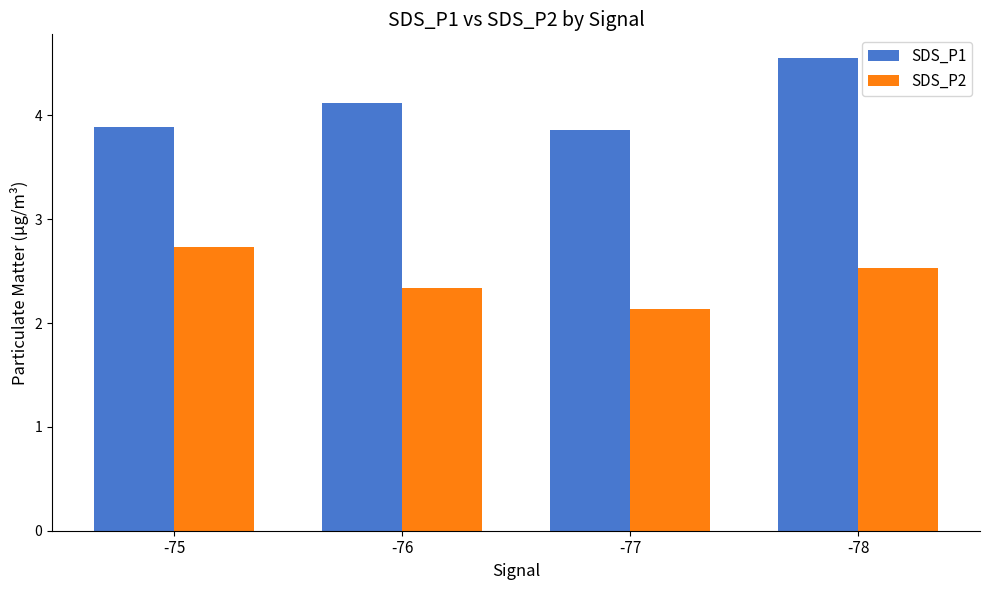

Reading right to left, extract all data points from this chart.

SDS_P1: 4.6	3.9	4.1	3.9
SDS_P2: 2.5	2.1	2.3	2.7